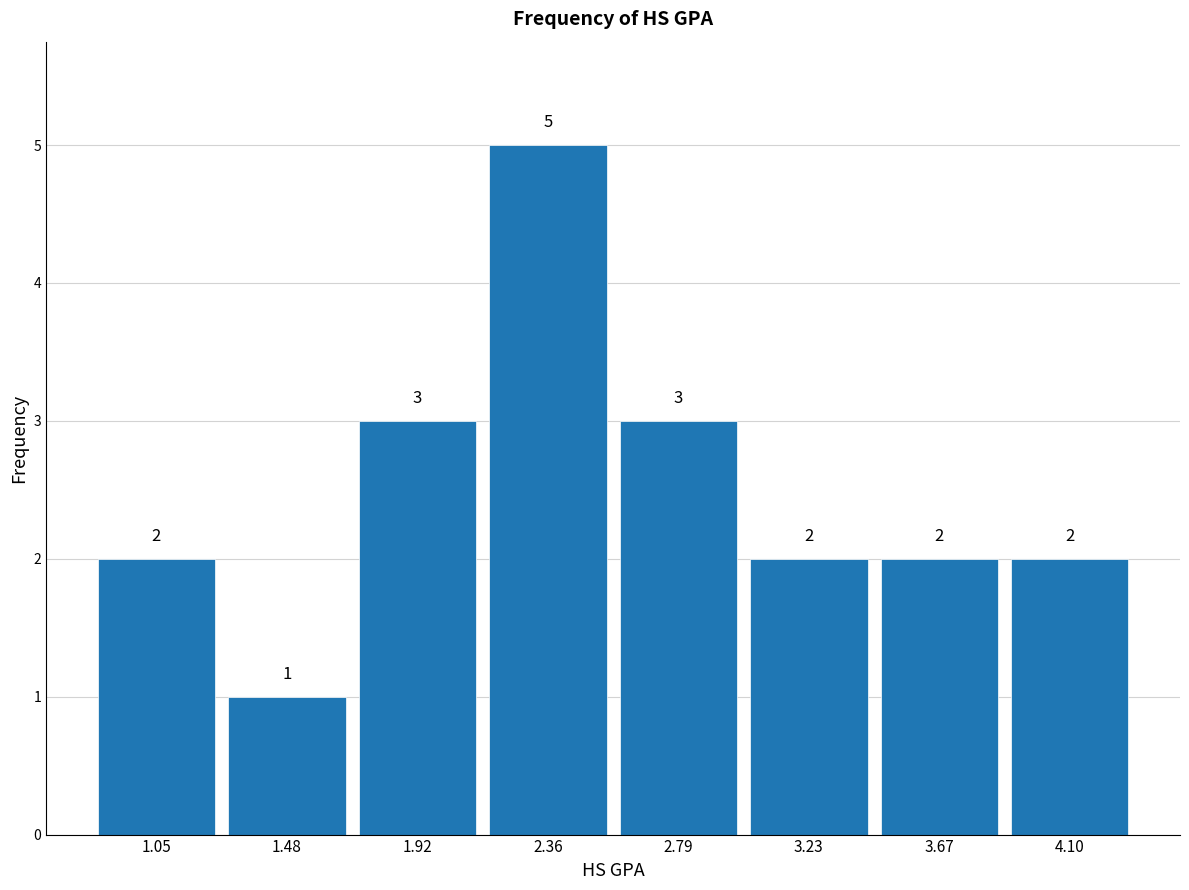

Reading left to right, list every bar in this chart as the range it spans on the x-axis followed by its height. The bar edges are not printed on the chart, so give them approximately, as read against the axis.

0.85 to 1.25: 2
1.25 to 1.70: 1
1.70 to 2.15: 3
2.15 to 2.60: 5
2.60 to 3.00: 3
3.00 to 3.45: 2
3.45 to 3.90: 2
3.90 to 4.30: 2